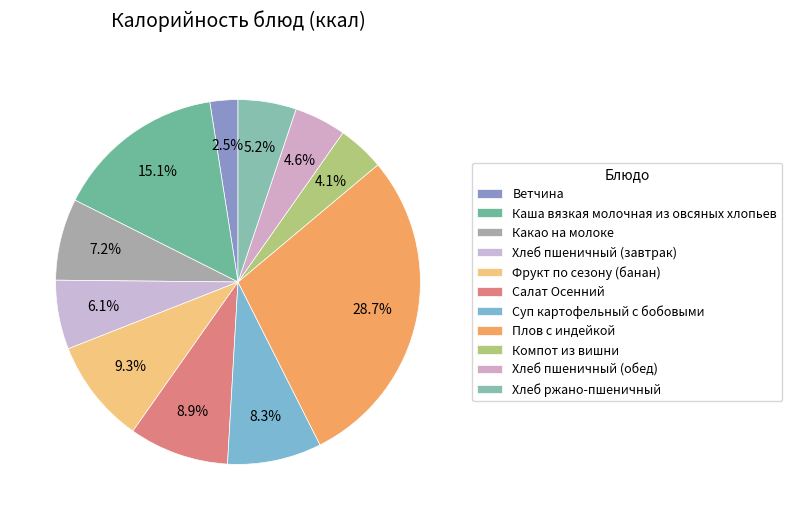

What is the smallest slice in the pie chart?

Ветчина